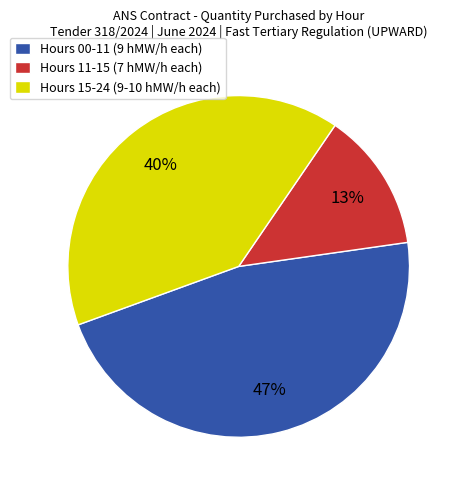

To the nearest percent, what is the average slice percentage?

33%